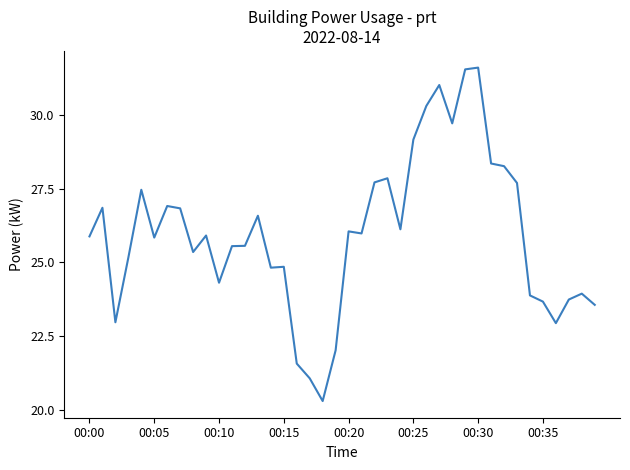

What is the maximum value shown in the chart?

31.6